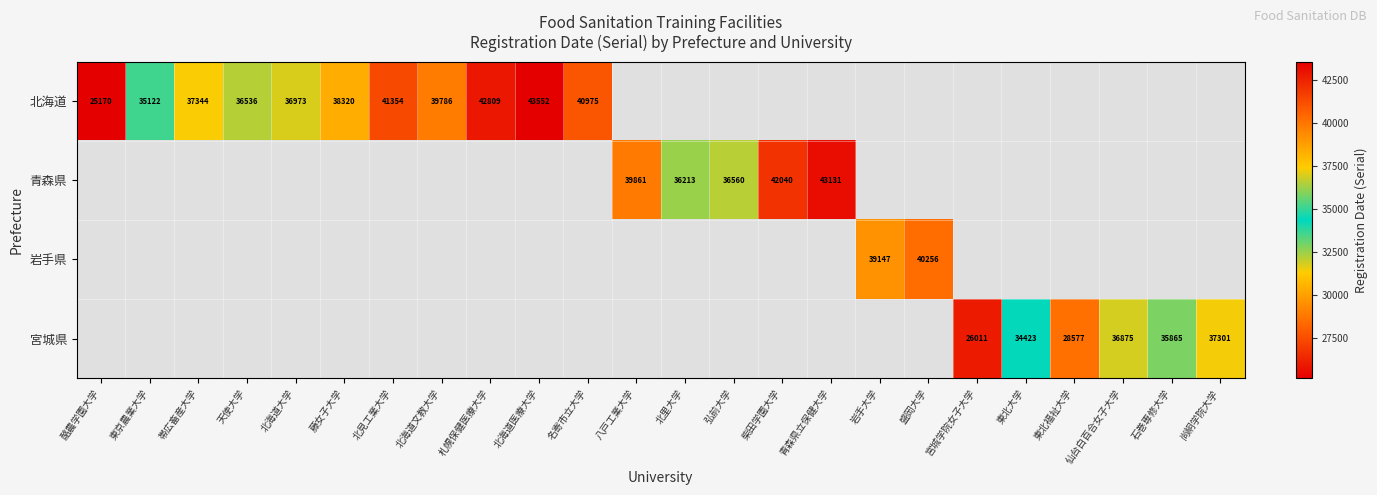

Is it true that 青森県 equals 22256 at 青森県立保健大学?

False